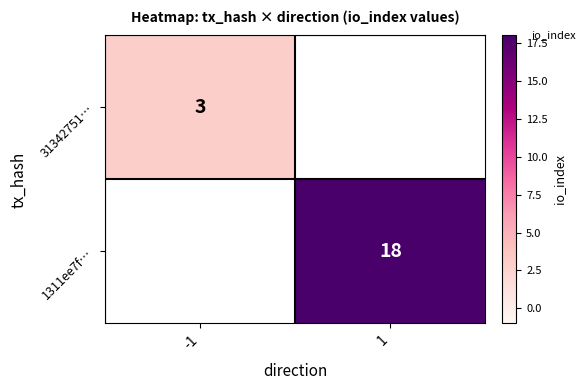

The 31342751… series shows 5 at -1. True or false?

False